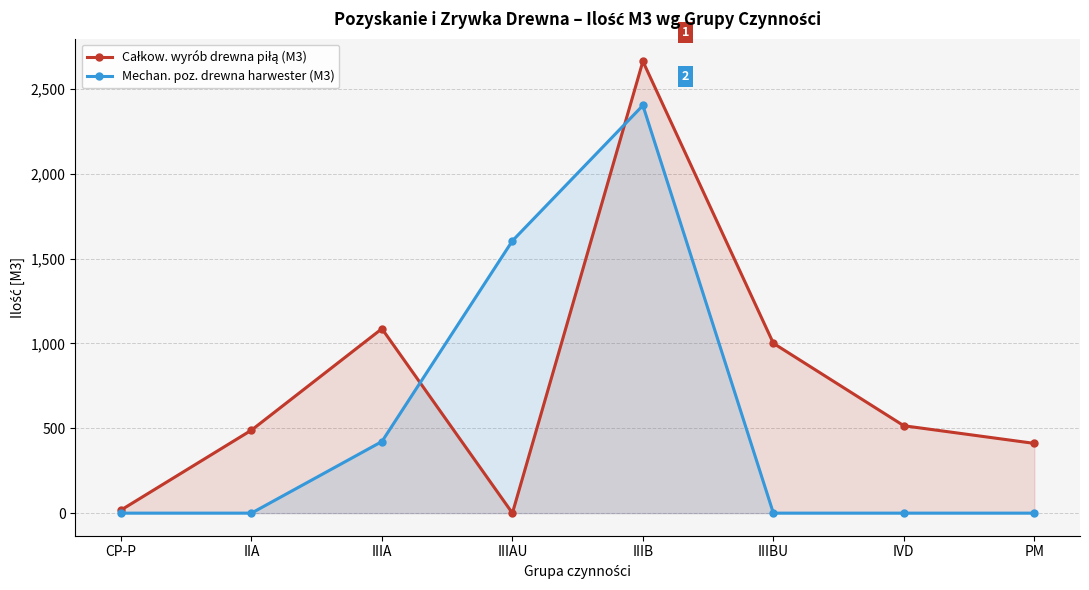

Does the chart display data point markers on the line(s)?

Yes